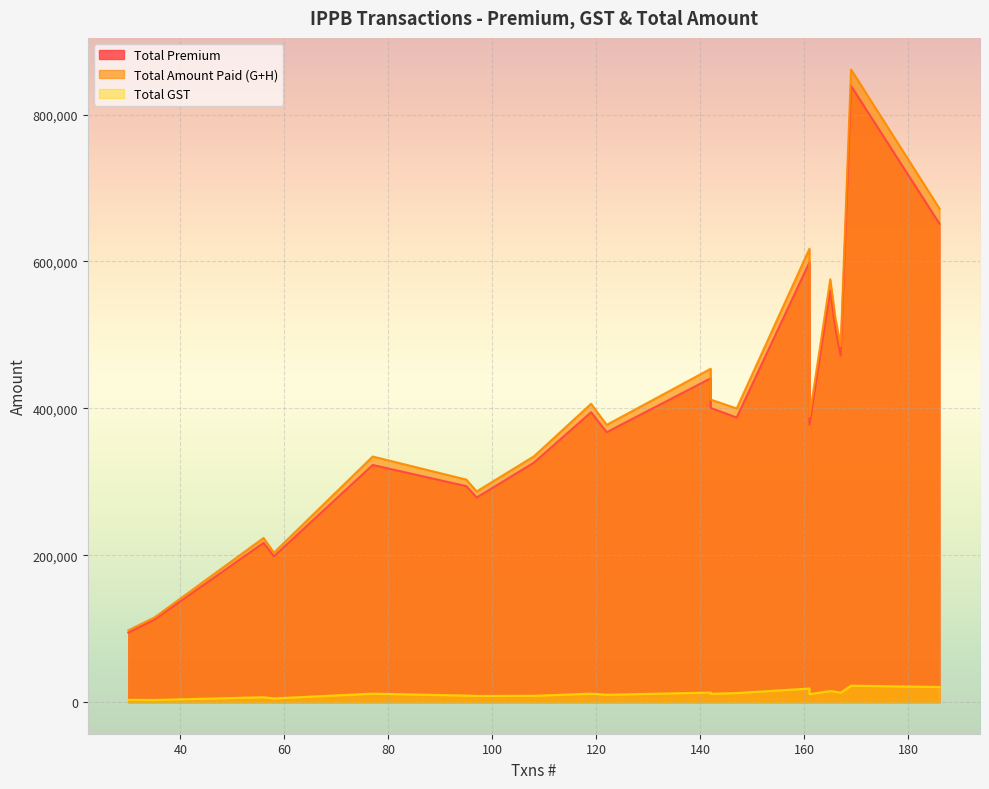

List the series in order of their peak value, highest first.

Total Amount Paid (G+H), Total Premium, Total GST